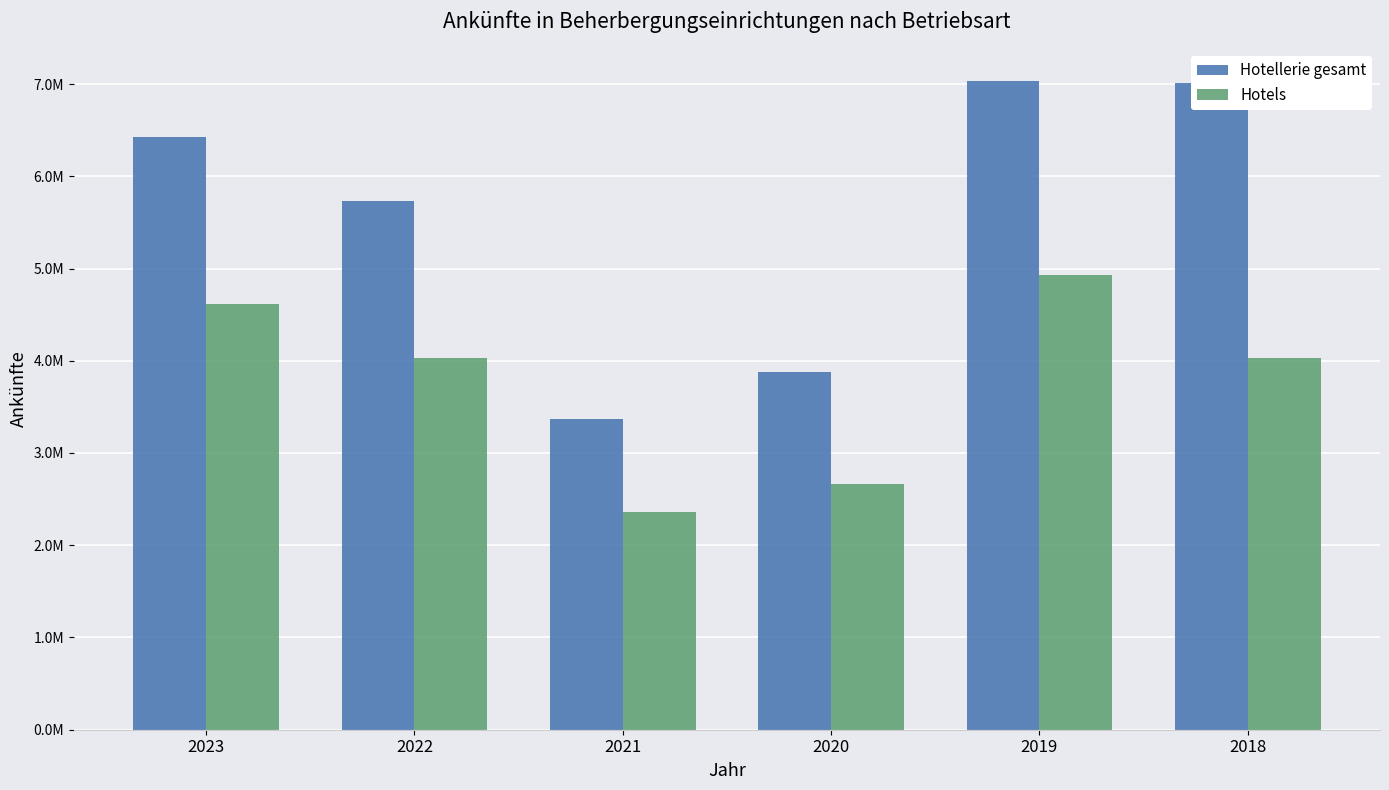

Rank the series by their maximum value, from lowest to highest.

Hotels, Hotellerie gesamt